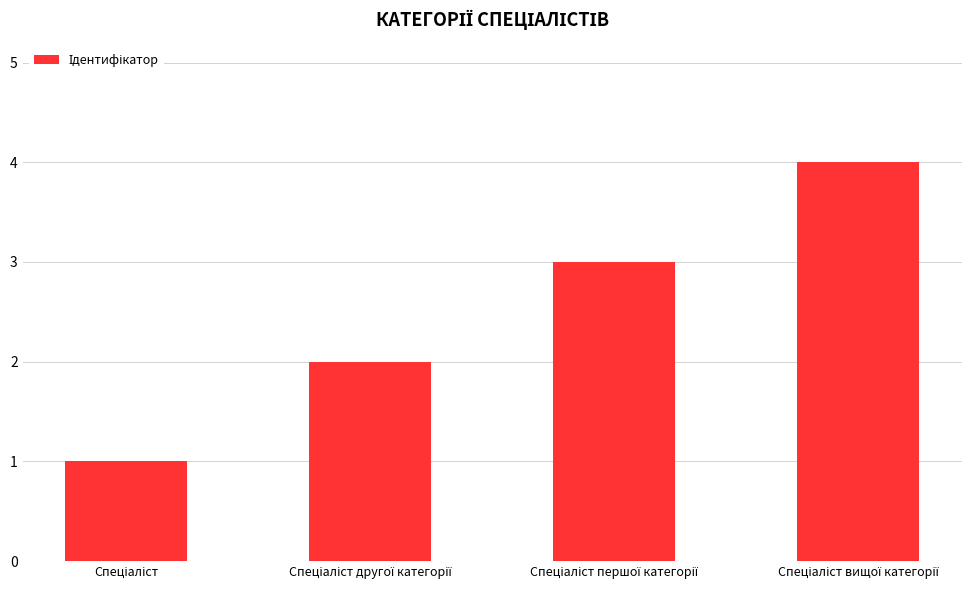

What is the difference between the maximum and minimum values?

3